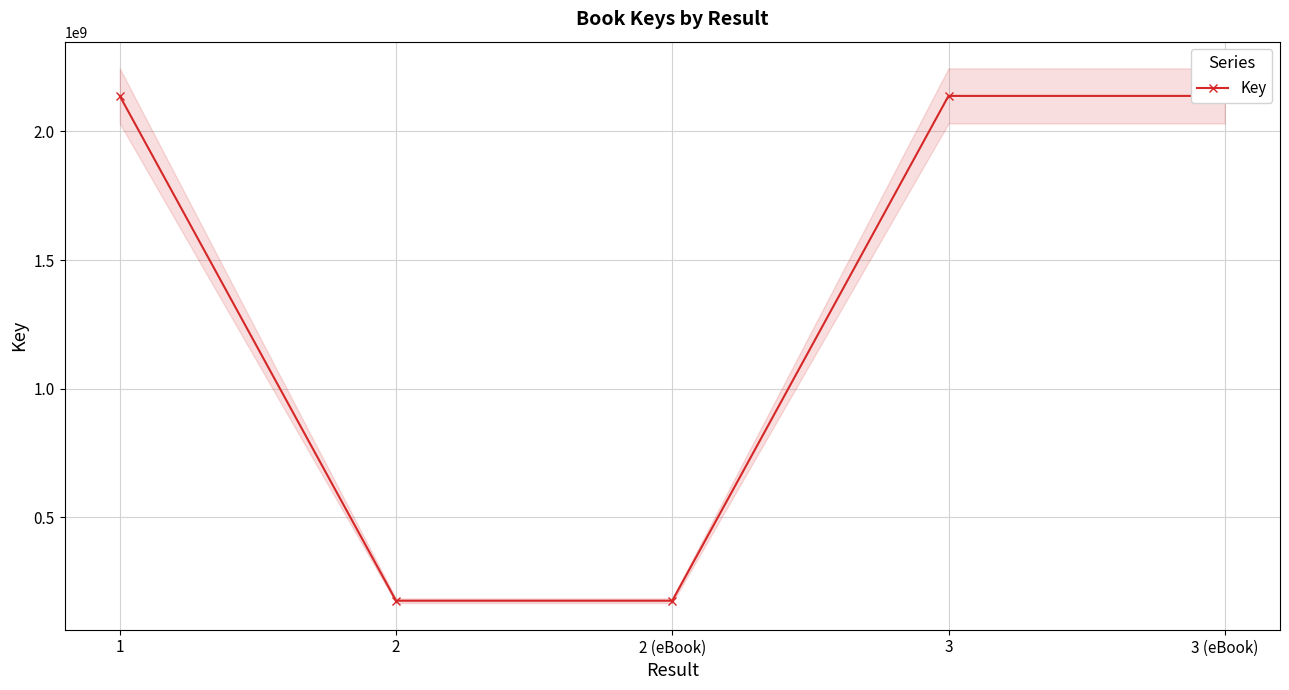

How many data points are less than 2137657791?

2